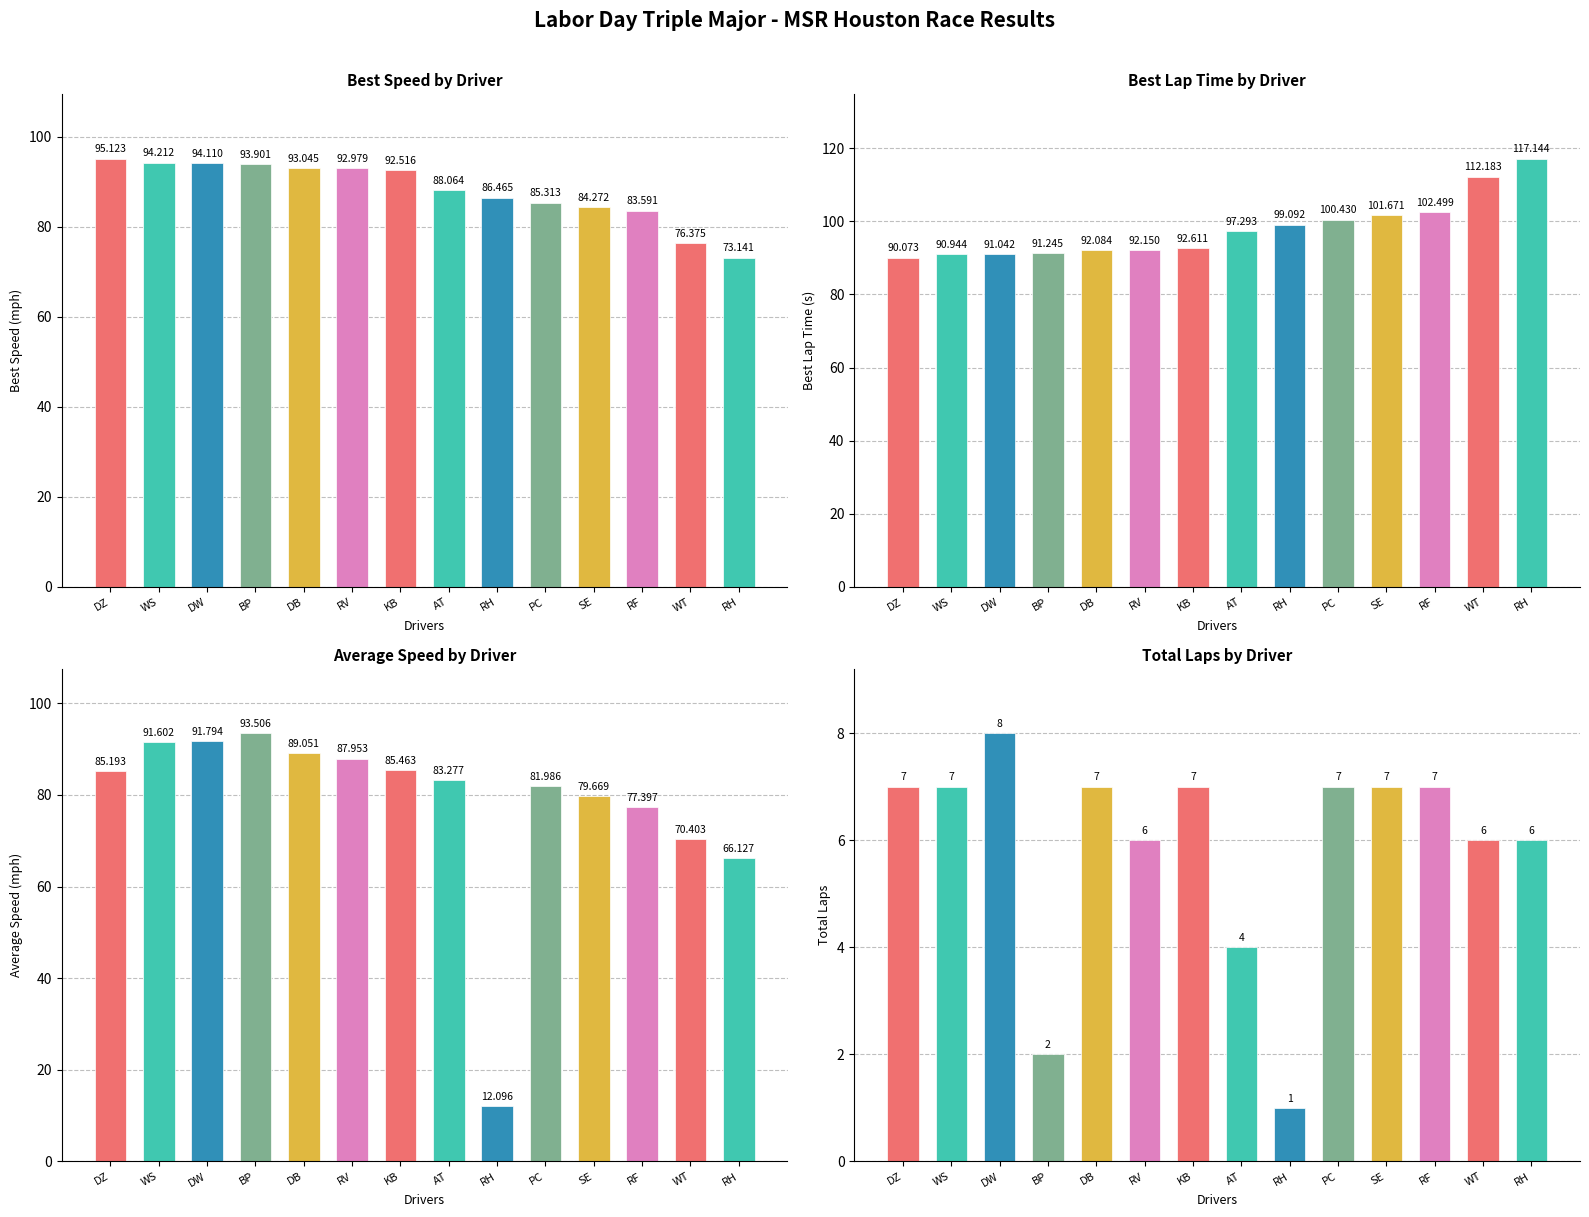

What is the spread (max minus min) of values at PC?

93.4